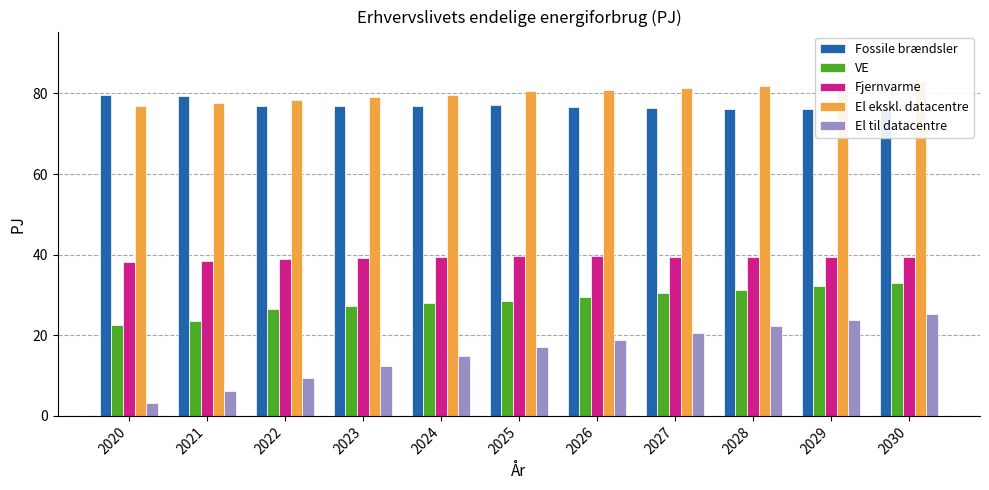

Are the bars grouped side by side (vs. stacked)?

Yes